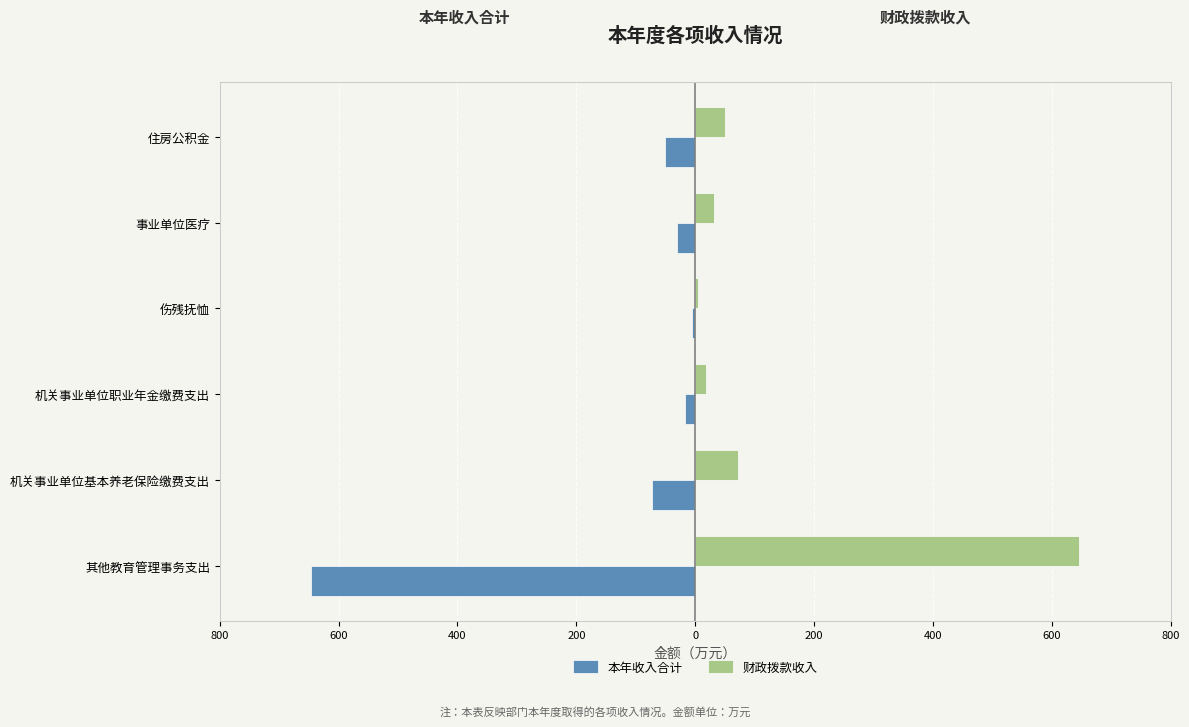

What are all the series names shown in the legend?

本年收入合计, 财政拨款收入